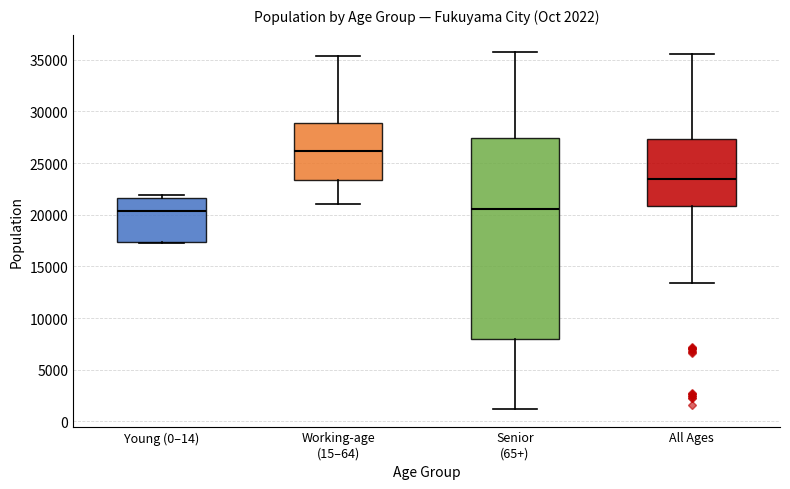

Comparing the boxes themselves (not the whiskers), which one is the tallest?

Senior (65+)